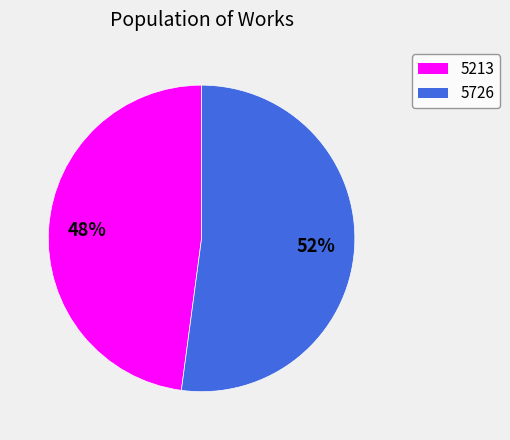

Is there any slice that represents more than half of the pie?

Yes